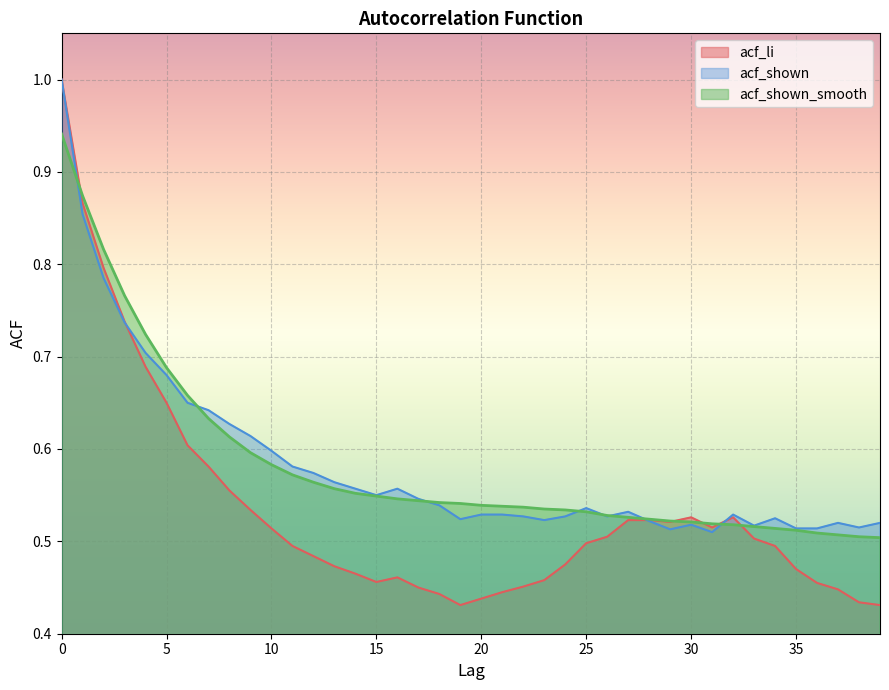

Which has a higher value, 25 or 6?

6